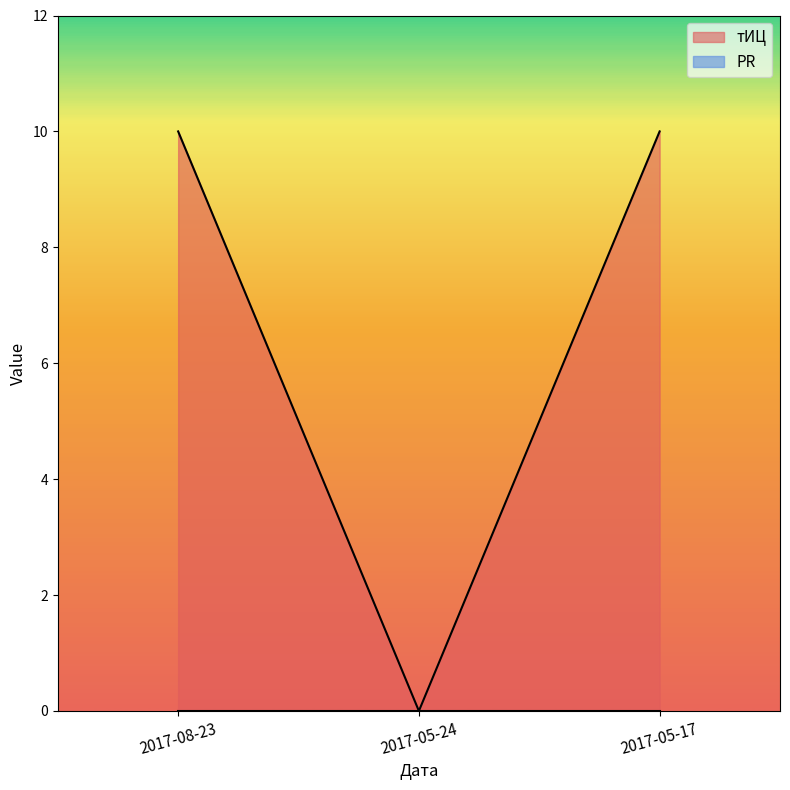

Reading left to right, extract all data points from this chart.

10	0	10